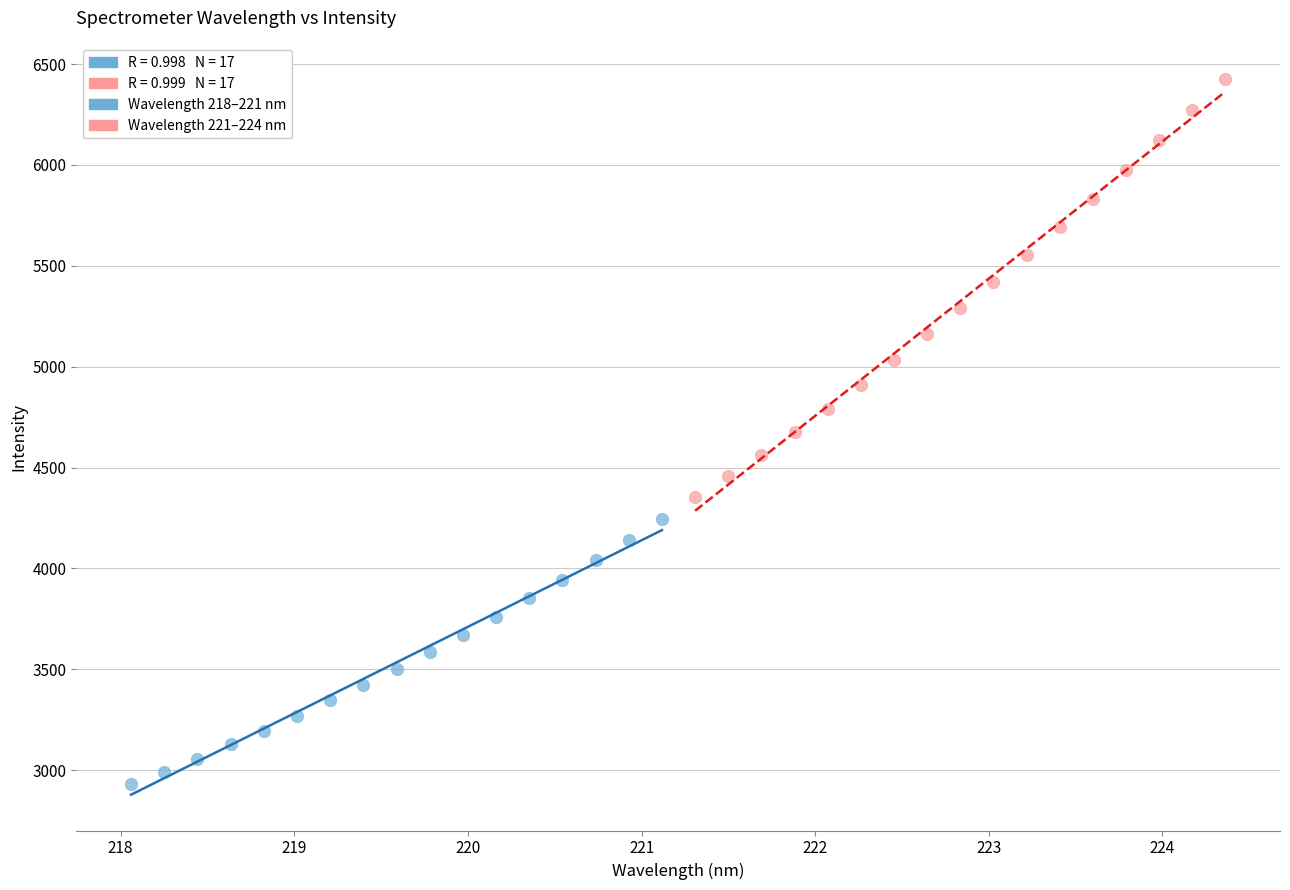

Which series has the largest Y range (max minus min)?

Wavelength 221–224 nm